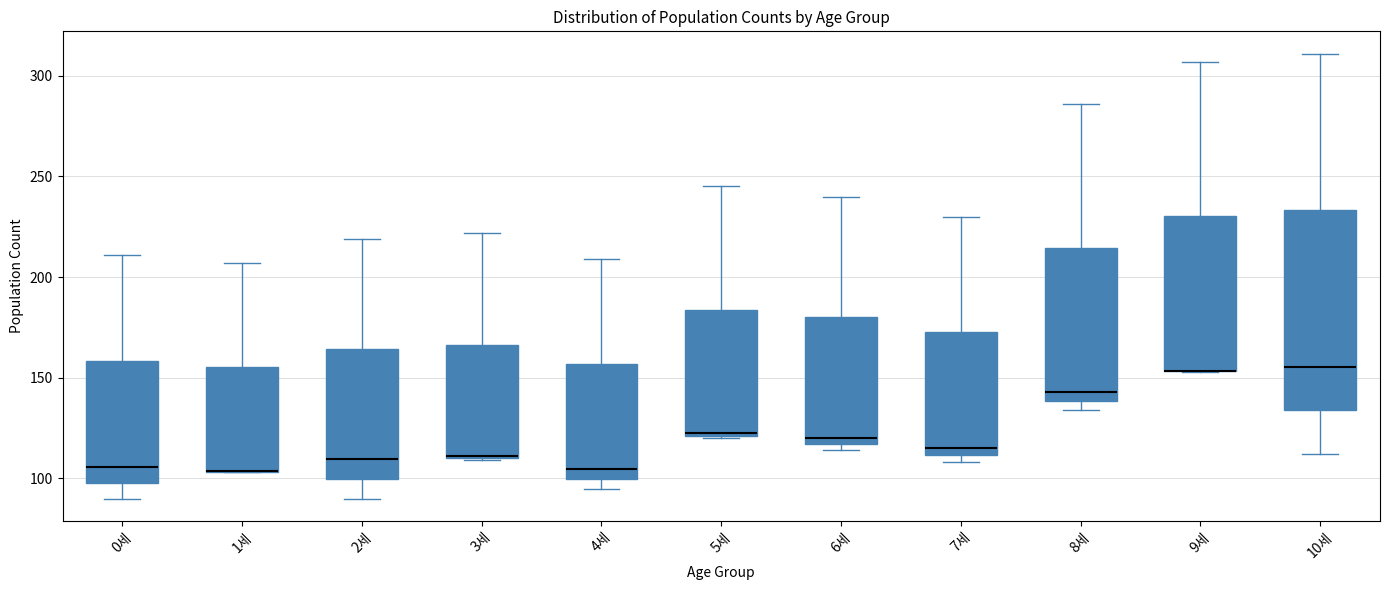

Which box is the tallest, from its lower edge to its upper edge?

10세